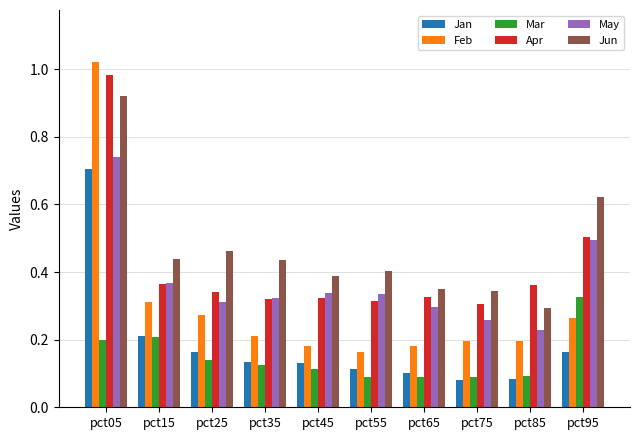

Between pct35 and pct95, which series saw the biggest shift?

Mar